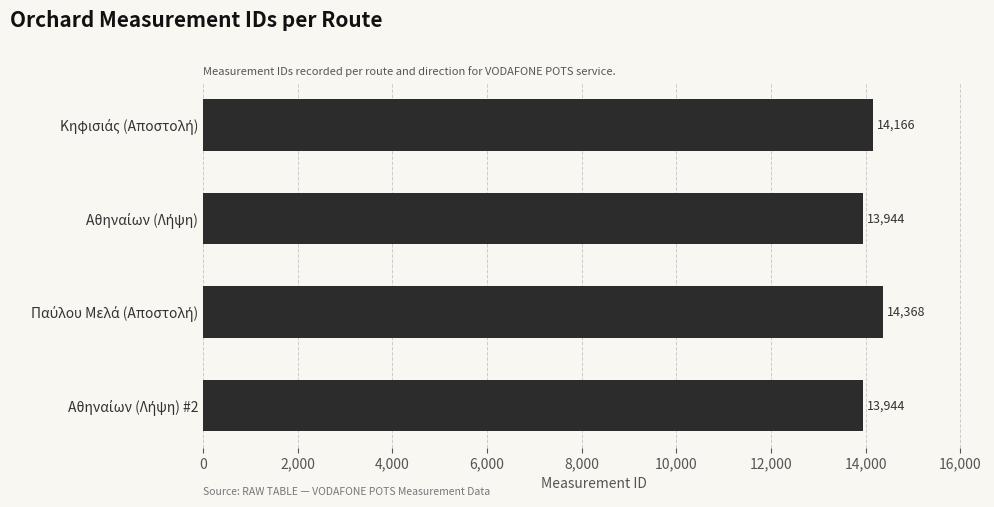

What is the maximum value shown in the chart?

14368